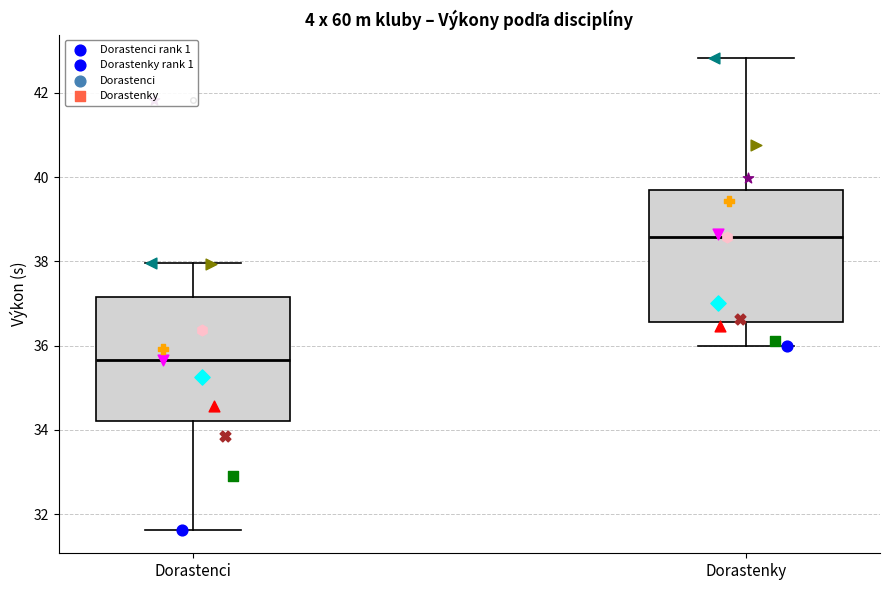

Reading left to right, transcribe this box plot: for each box, give where its median line is, the range the box spans, and where its two whiskers end, as read against the y-axis. The values are not printed on the chart, so give them approximately, as read against the axis.

Dorastenci: median 35.6, box 34.2 to 37.2, whiskers 31.6 to 38.0
Dorastenky: median 38.6, box 36.6 to 39.8, whiskers 36.0 to 42.8